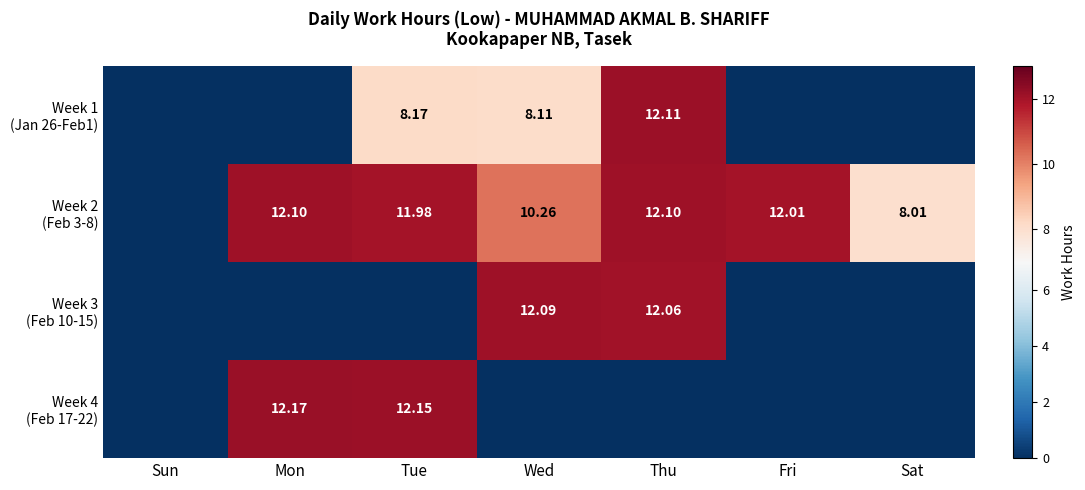

What is the difference between the second highest and second lowest values in the Week 2 (Feb 3-8) series?

4.1